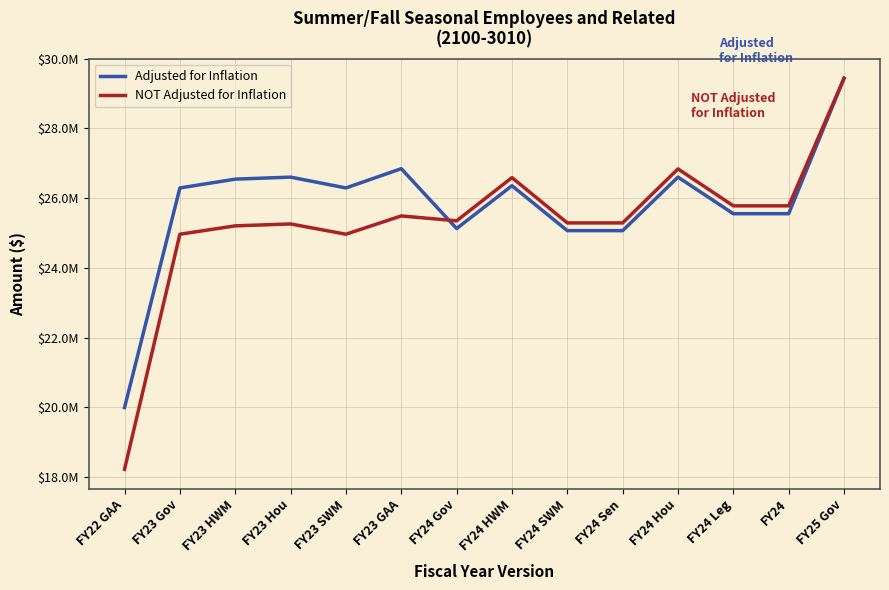

True or false: Adjusted for Inflation has more than 2 points higher than both neighbors.

True